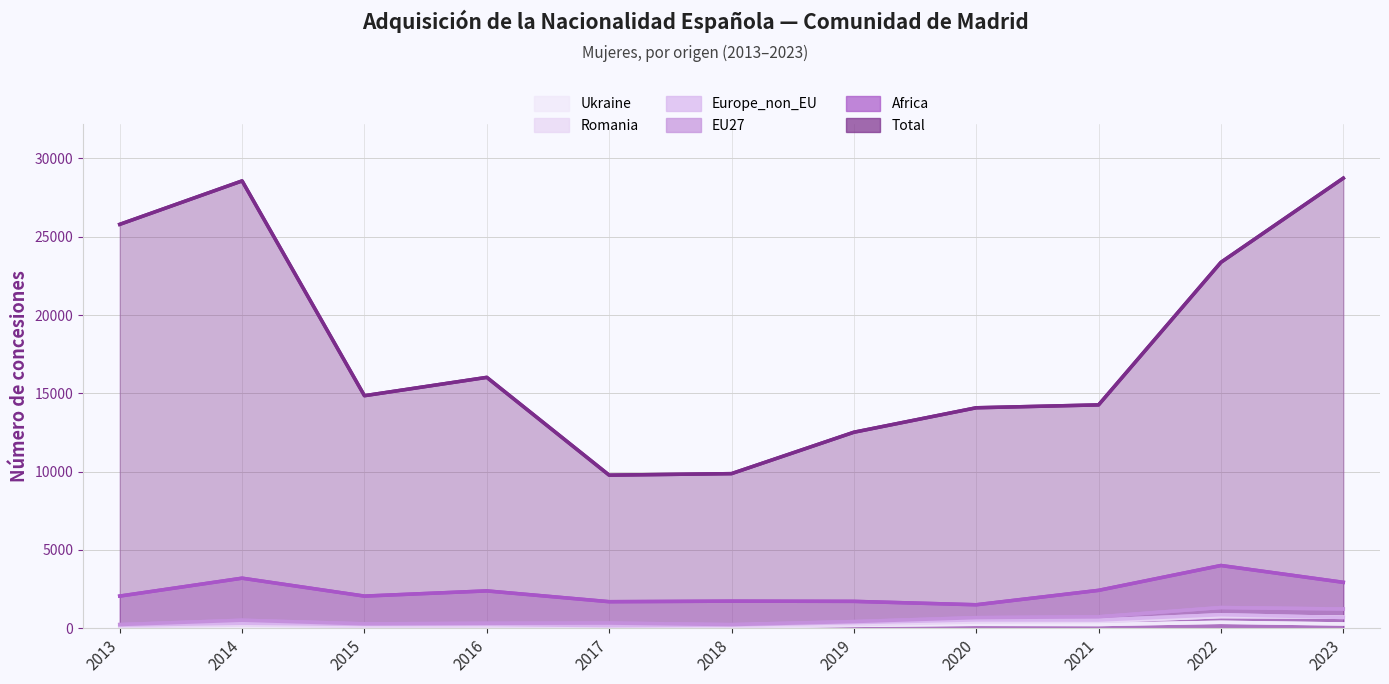

Where is the first local maximum for Total?

2014